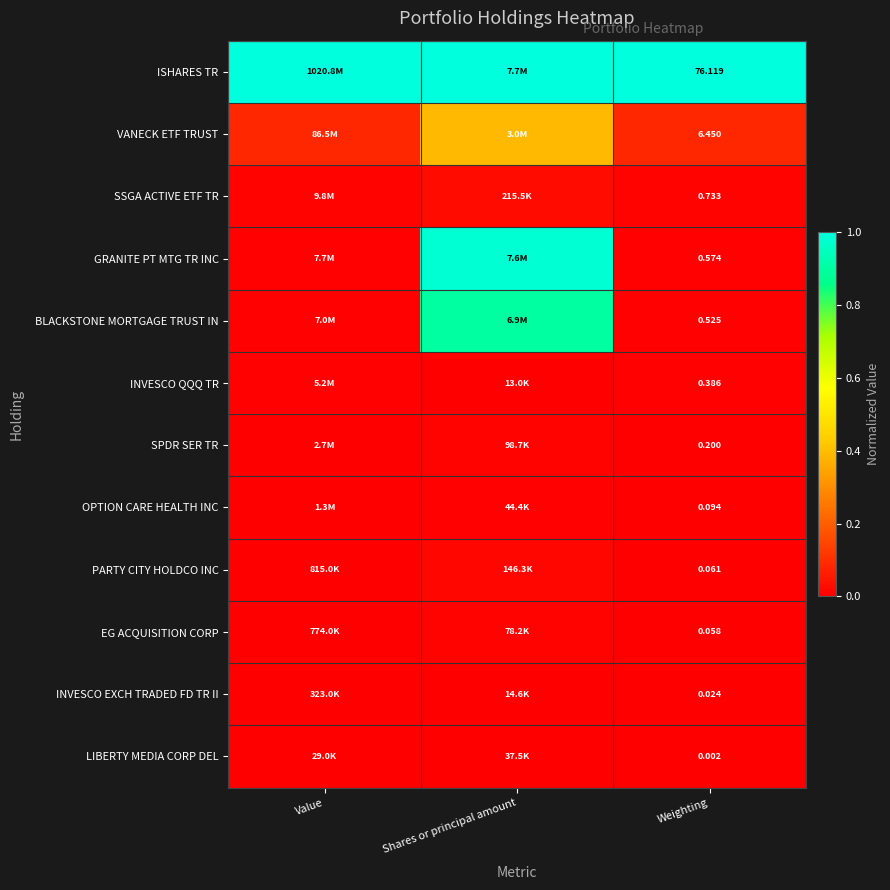

List the labels in order of BLACKSTONE MORTGAGE TRUST IN value, largest first.

Shares or principal amount, Weighting, Value